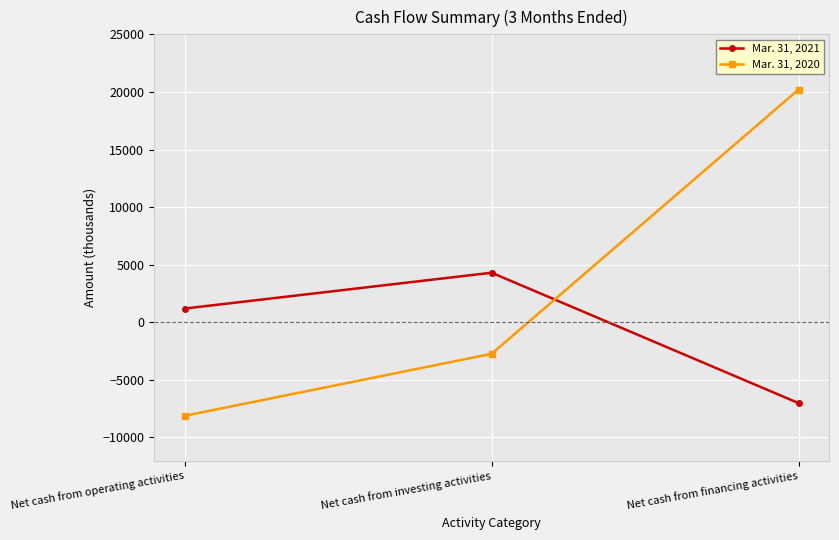

What position from the left is Net cash from investing activities?

2